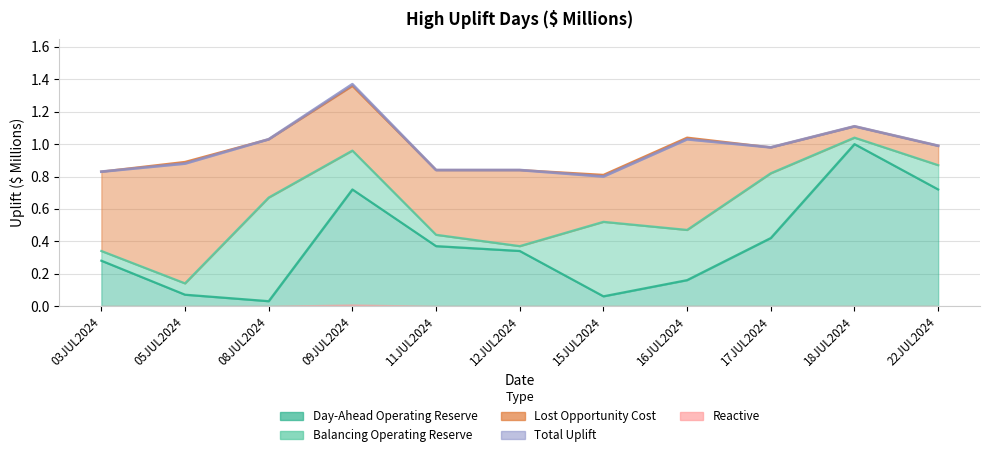

True or false: Reactive and Day-Ahead Operating Reserve intersect in this chart.

False